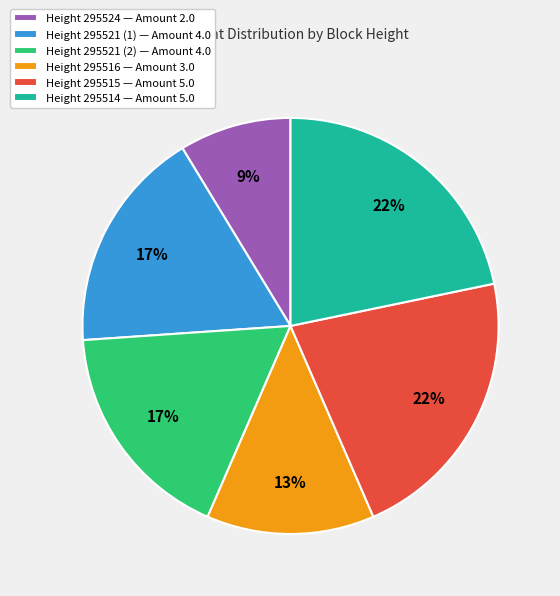

Which has a higher value, Height 295524 — Amount 2.0 or Height 295521 (2) — Amount 4.0?

Height 295521 (2) — Amount 4.0